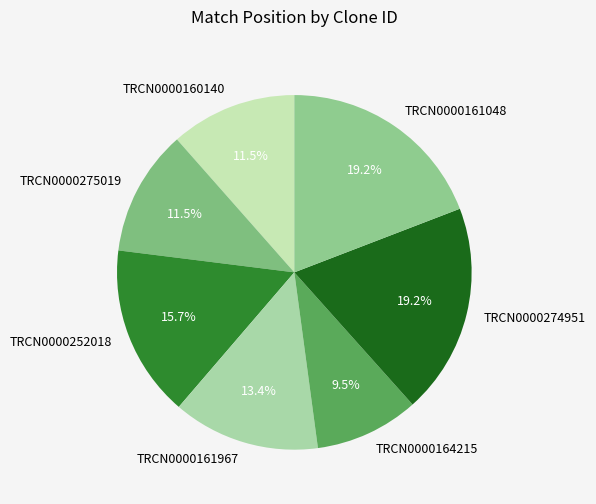

What portion of the pie excludes TRCN0000160140?

88.5%